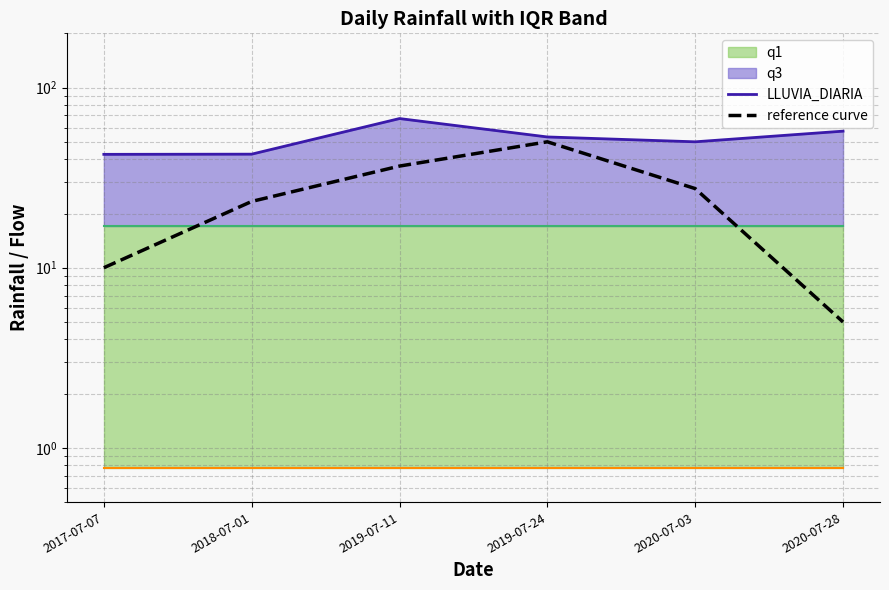

Reading left to right, transcribe all the data shown in this chart.

LLUVIA_DIARIA: 42.6	42.7	67.3	53.2	50.0	57.3
reference curve: 10.0	23.3	36.7	50.0	27.5	5.0